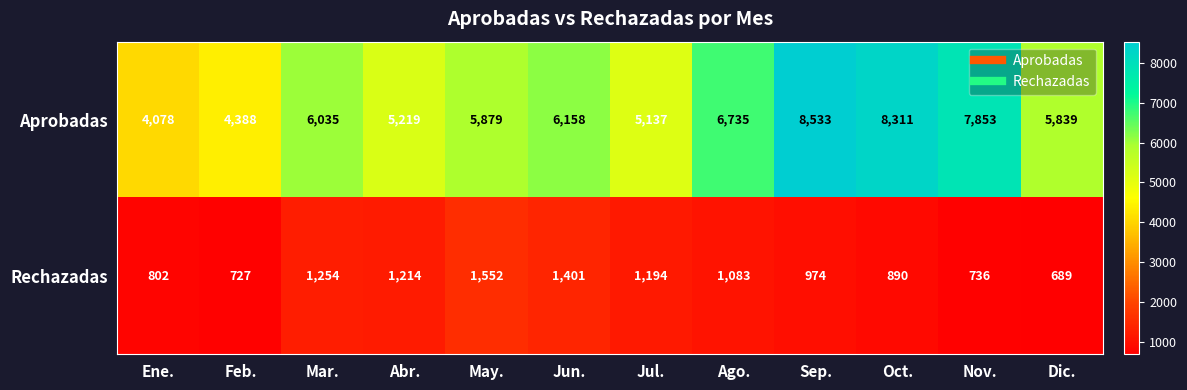

At which category is the sum across all series the highest?

Sep.